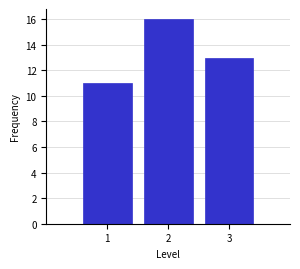

How tall is the bar that spans 0.5 to 1.5 on the x-axis? The values are not printed on the chart, so give them approximately, as read against the axis.

11